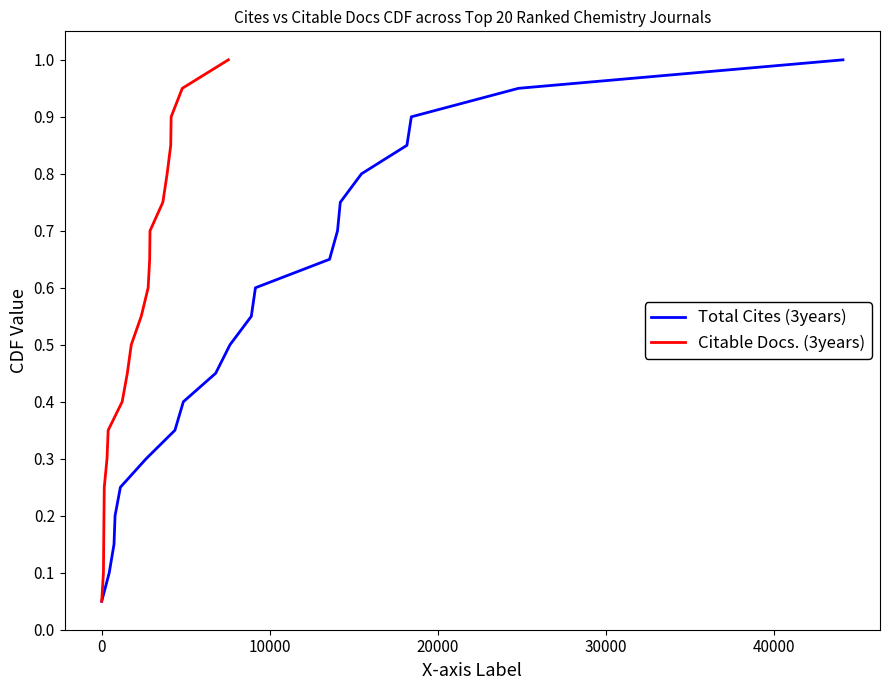

What is the highest value of the Total Cites (3years) series?

1.0